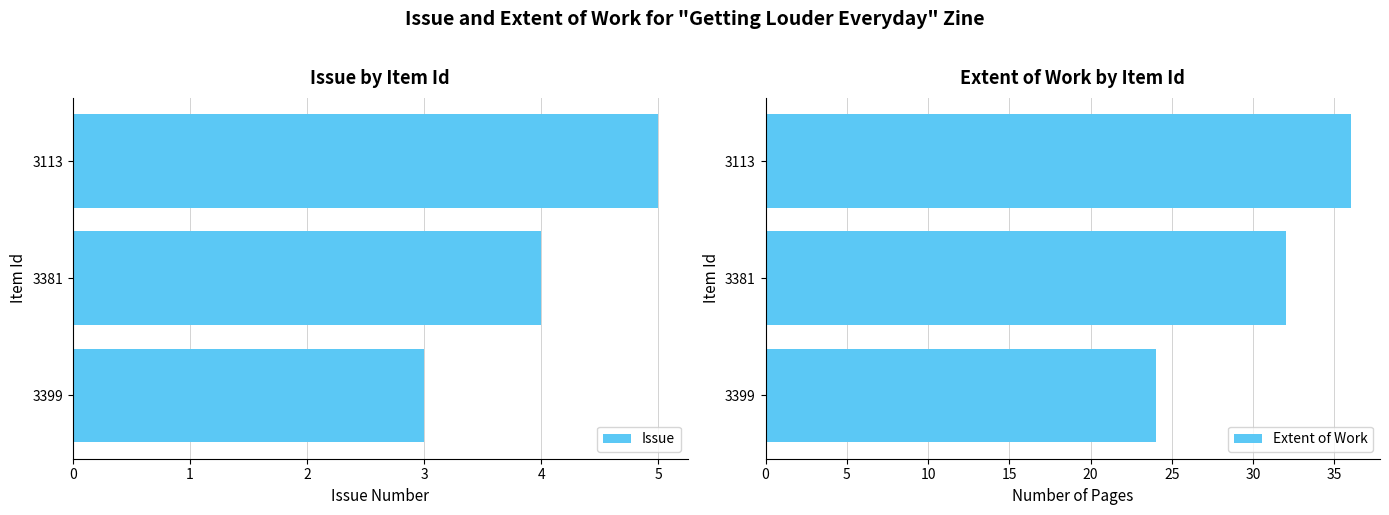

Is it true that Issue equals 1 at 3381?

False